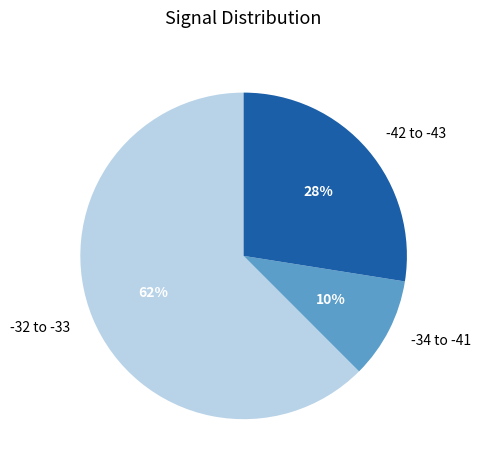

How many slices are in this pie chart?

3